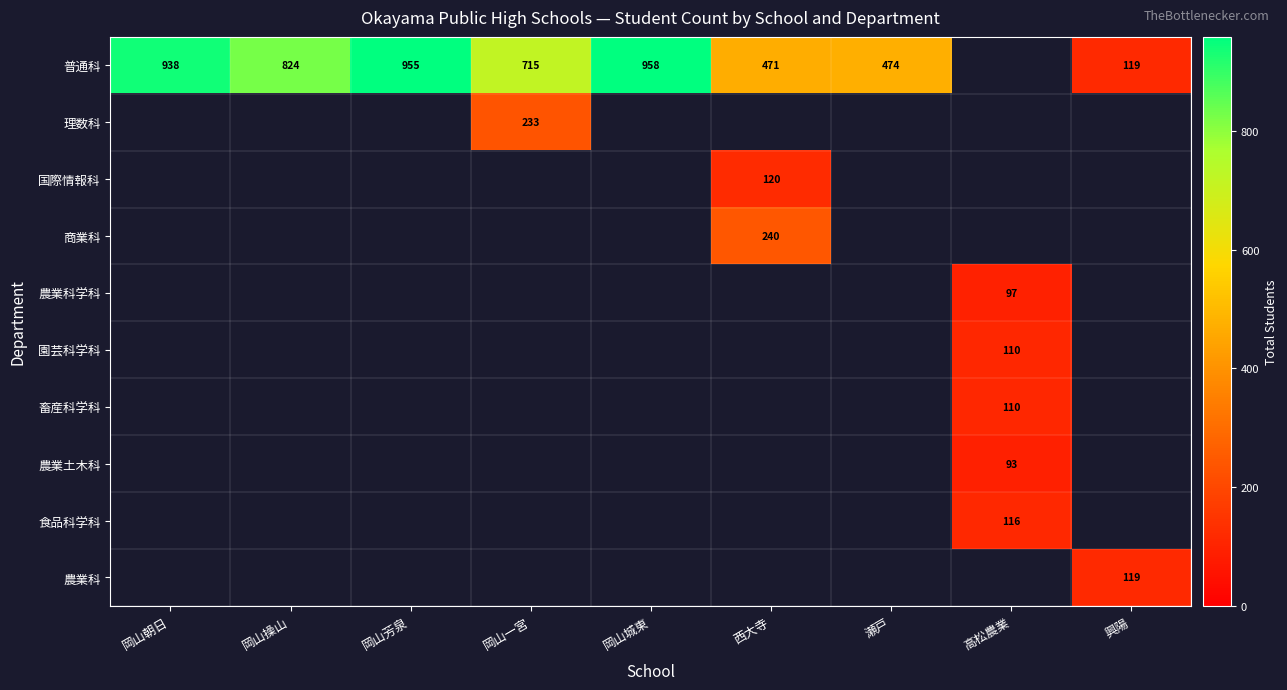

What is the sum of the 普通科 values at 岡山一宮 and 岡山芳泉?

1670